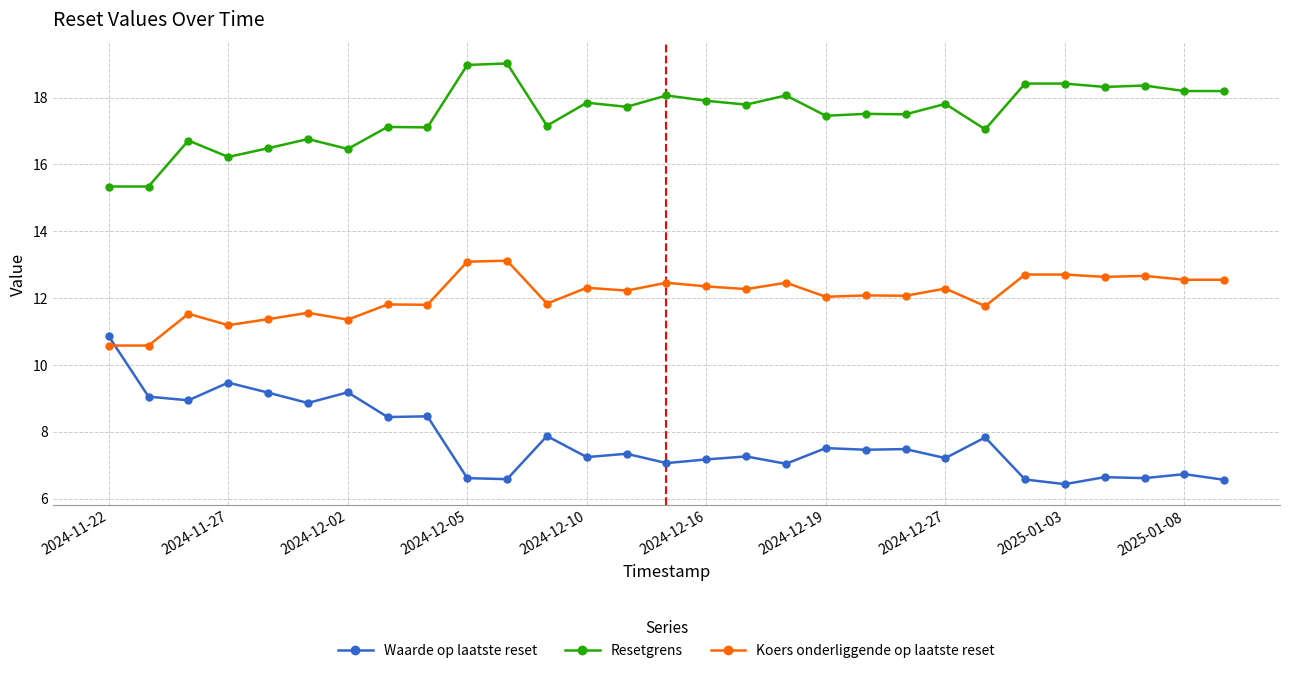

What is the value of the Waarde op laatste reset point at the 21st from the left?

7.5